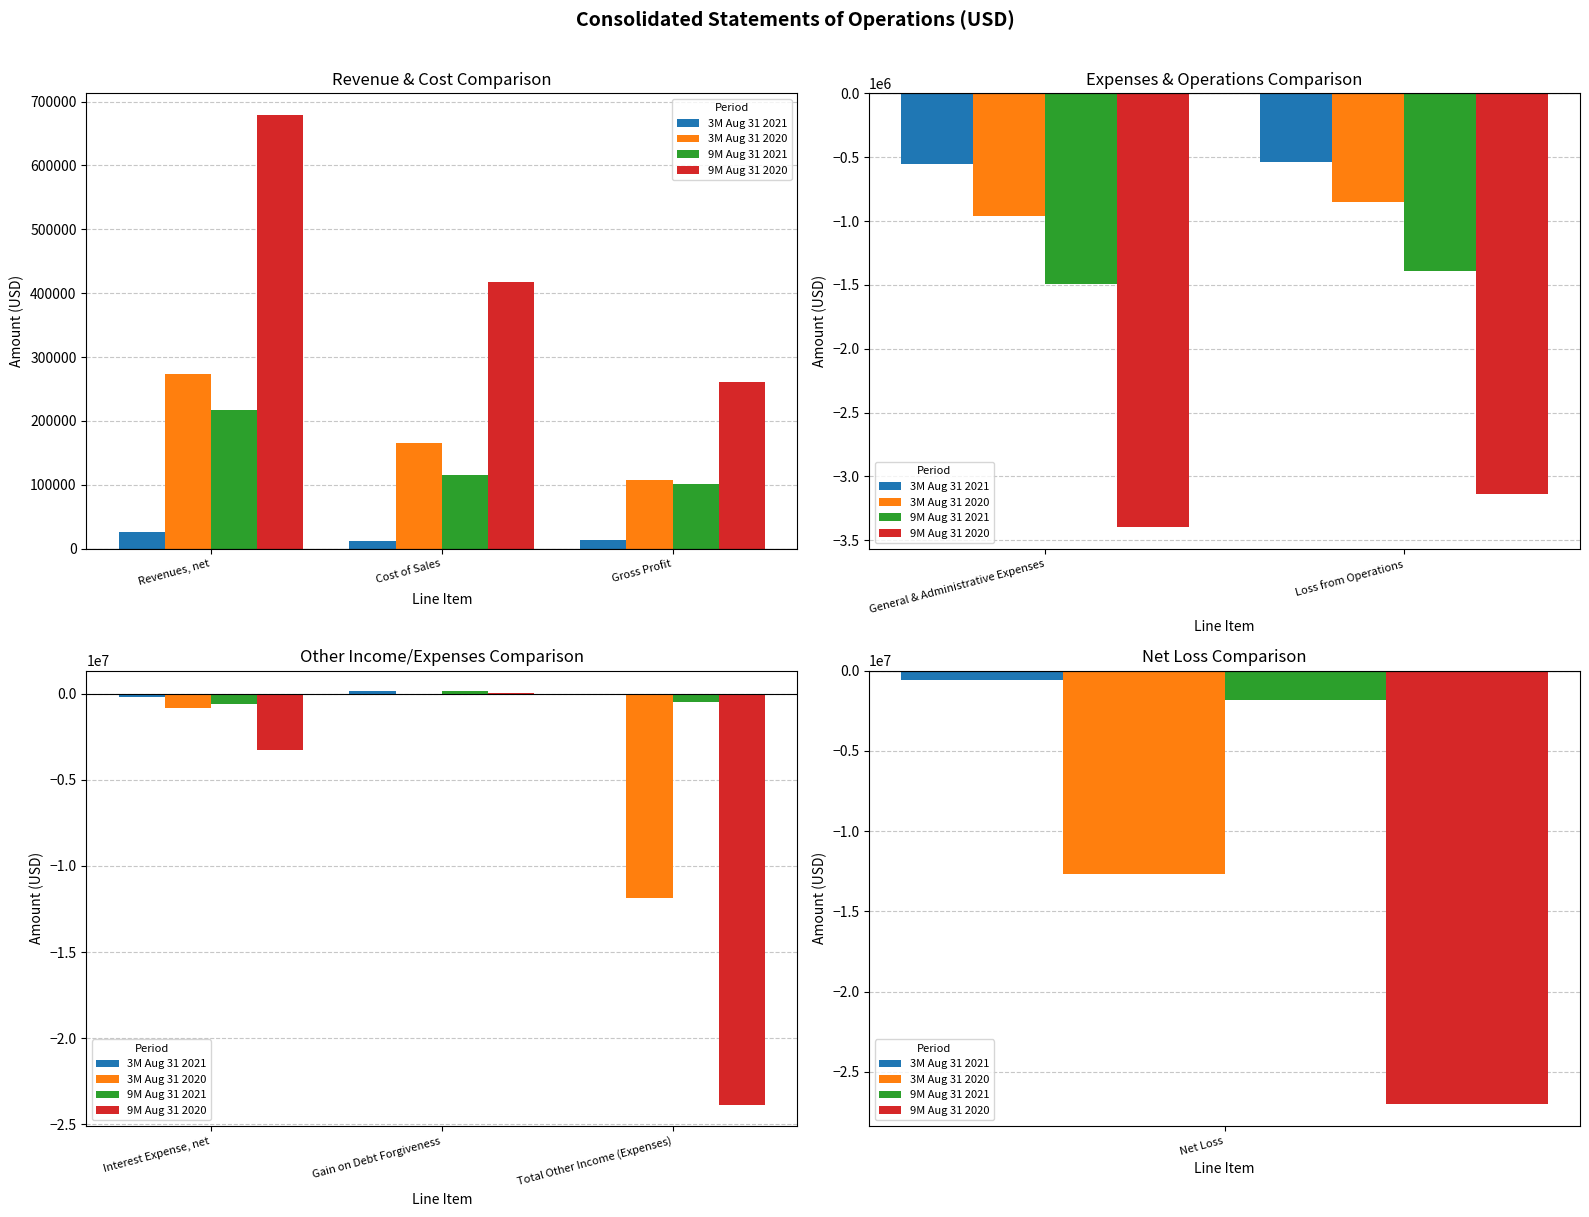

What is the label of the 3rd bar from the right?

Interest Expense, net